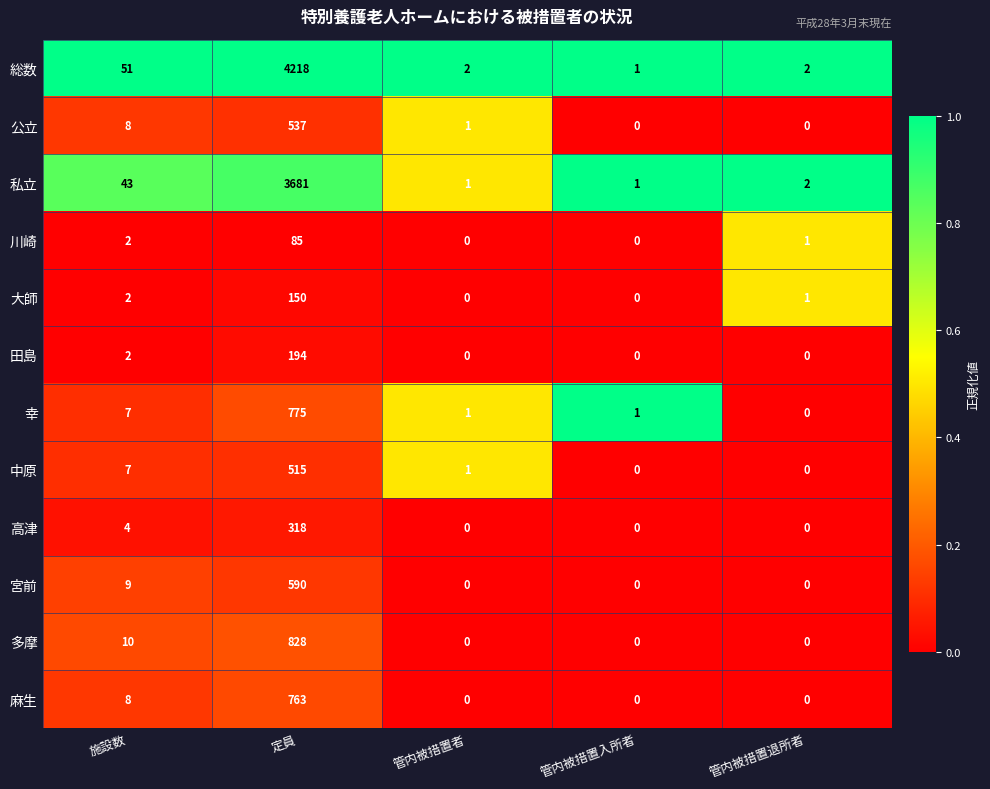

Read the 私立 value at 施設数, to the nearest 10.

40